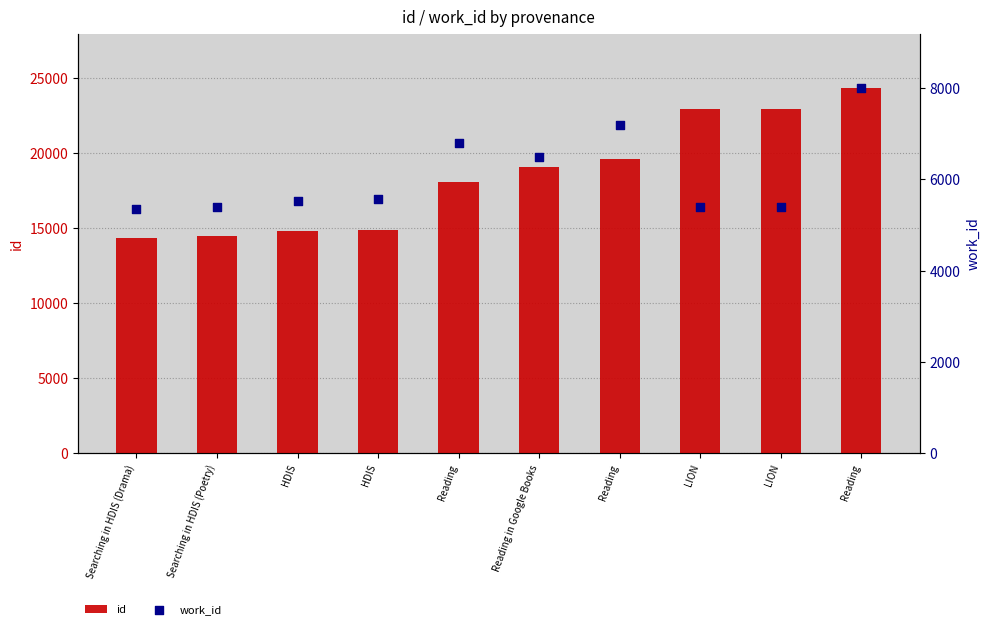

At which category is the sum across all series the highest?

Reading